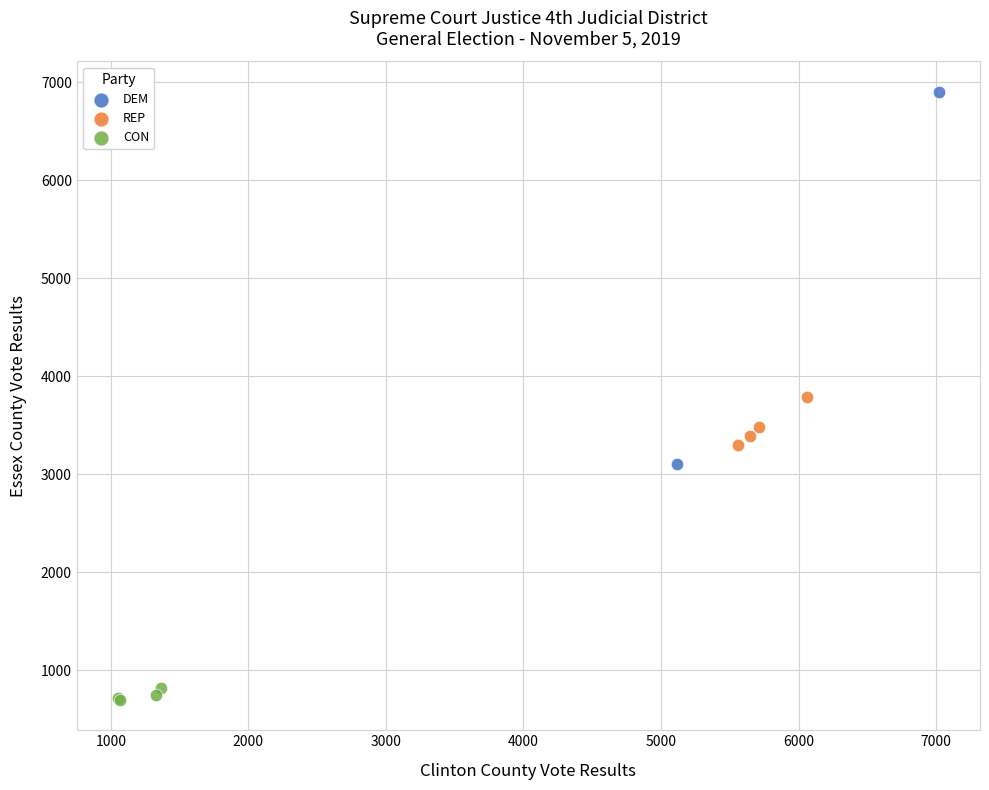

What are all the series names shown in the legend?

DEM, REP, CON